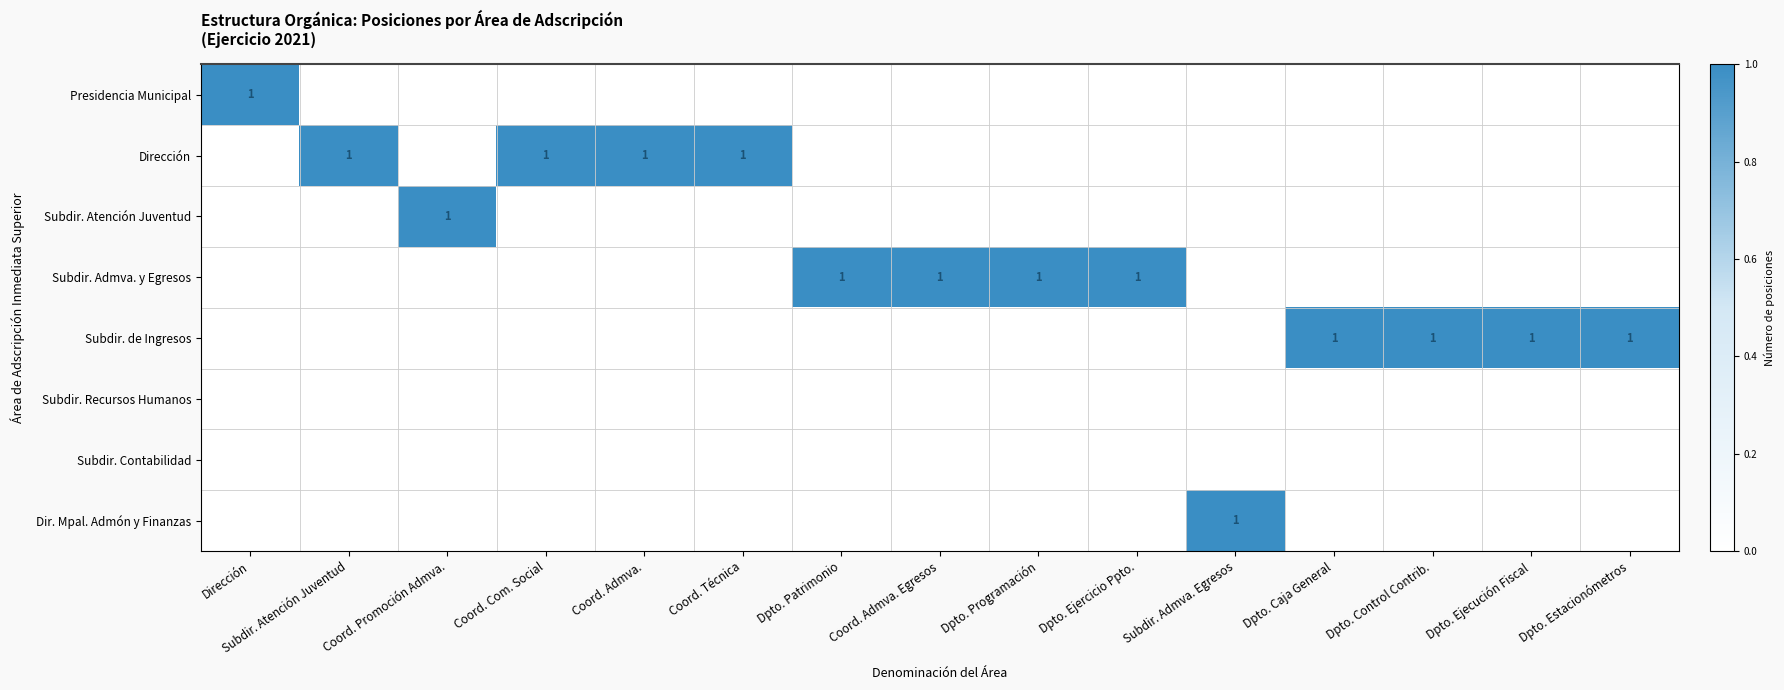

Count the number of data series in this chart.

8